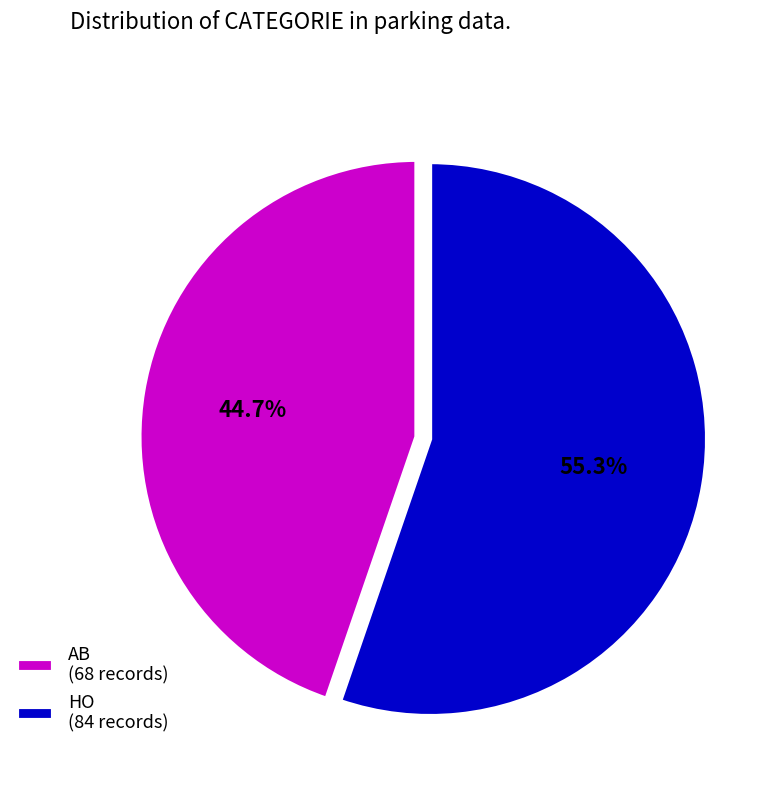

Do HO (84 records) and AB (68 records) together represent more than half of the pie?

Yes